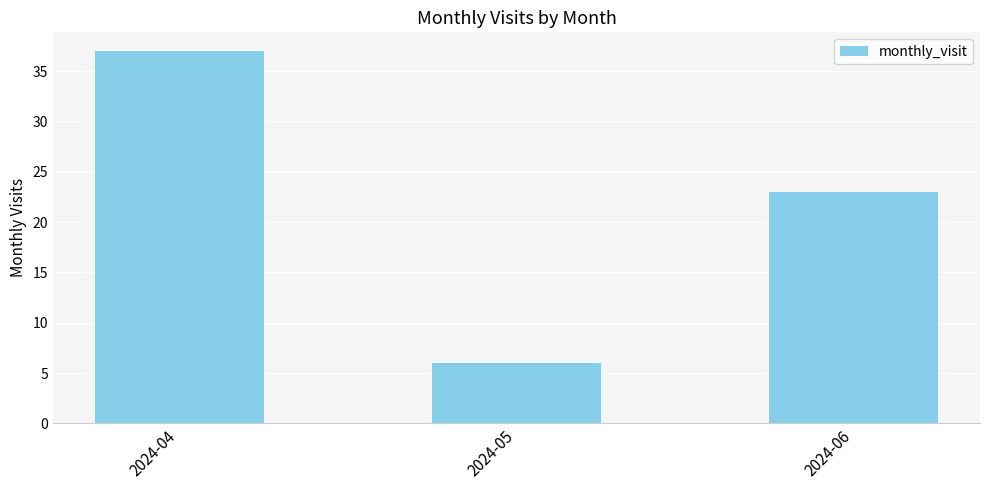

What is the sum of all values?

66